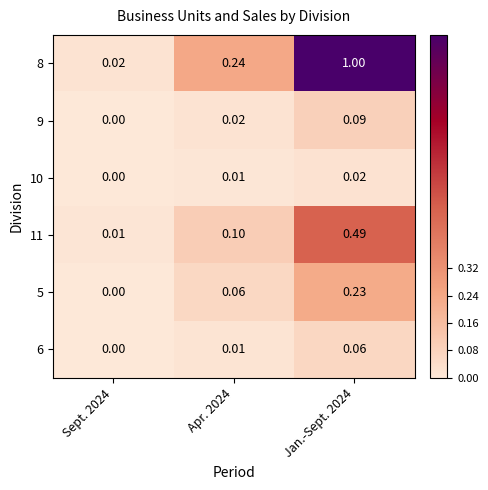

Is the value of 8 at Apr. 2024 greater than the value of 11 at Apr. 2024?

Yes